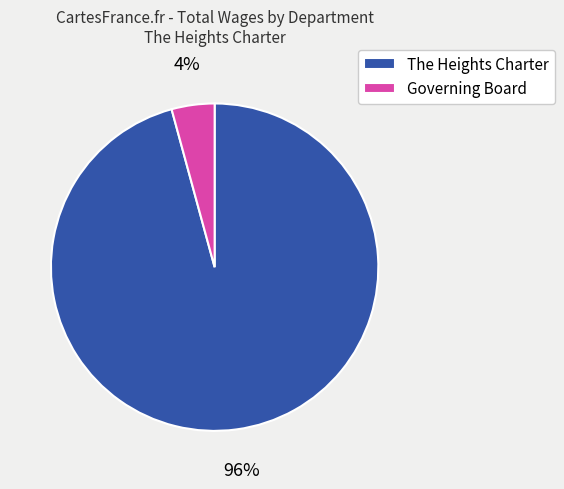

Do Governing Board and The Heights Charter together represent more than half of the pie?

Yes